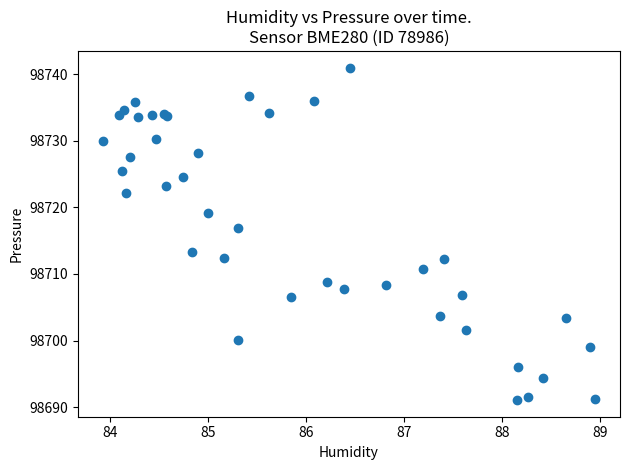

What Y value in the scatter plot is closest to 98716?

98716.9